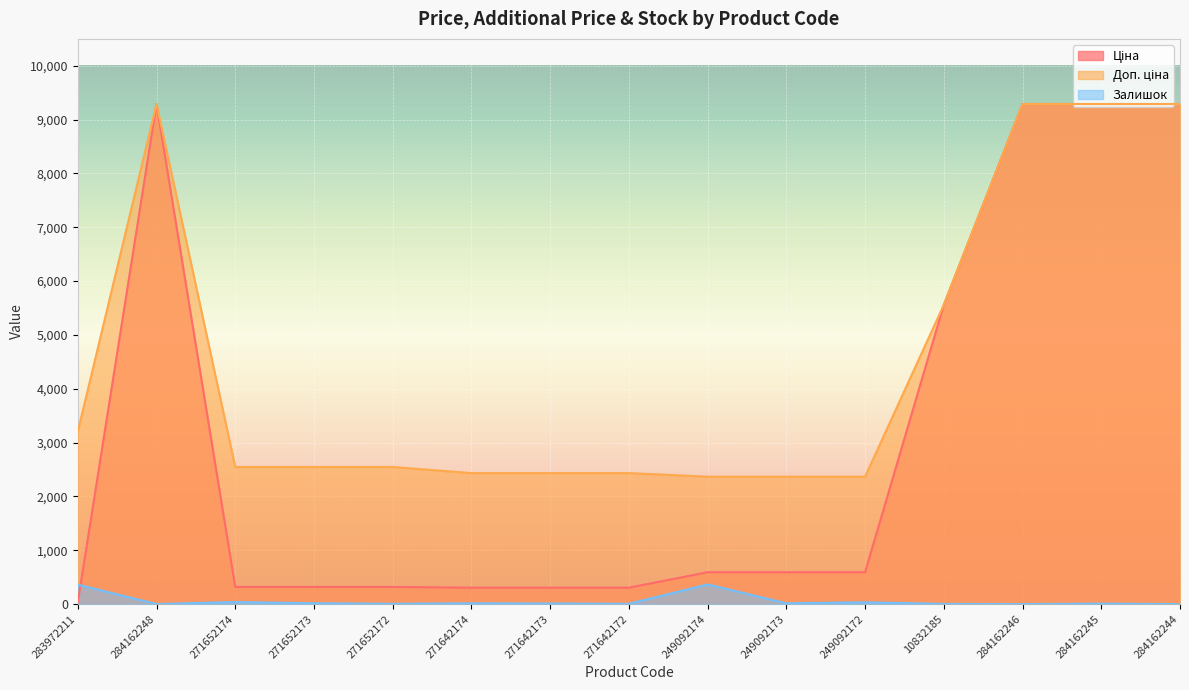

True or false: Доп. ціна and Ціна cross at least once.

False